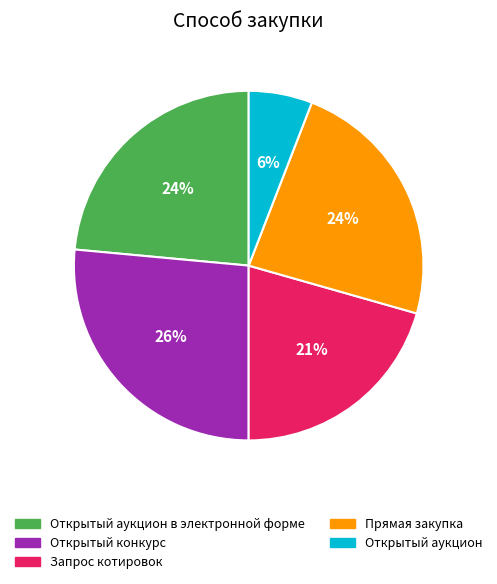

Is there any slice that represents more than half of the pie?

No